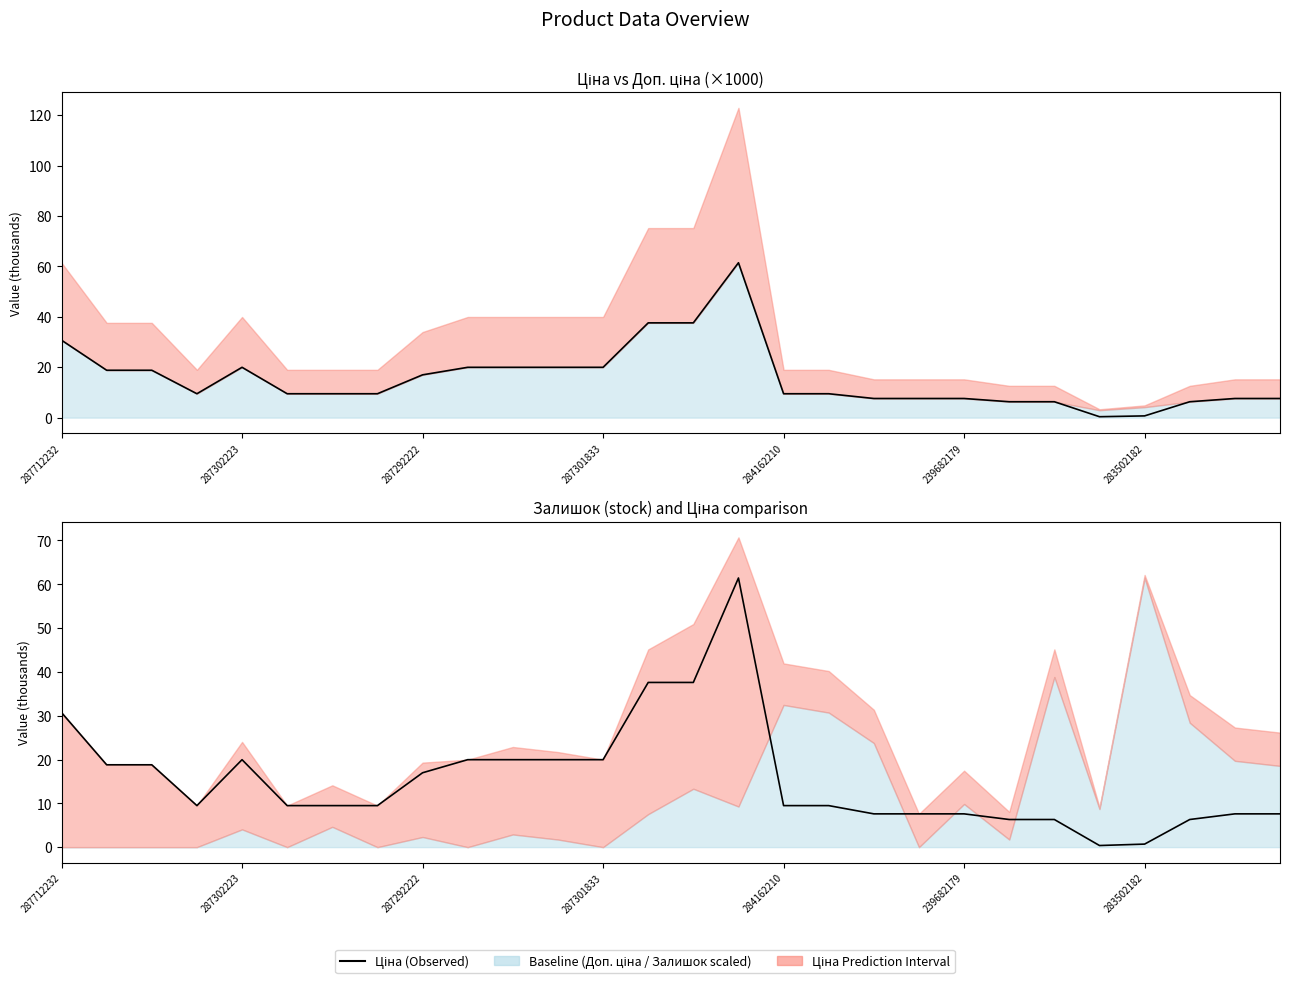

Between 287292222 and 287712232, which is larger?

287712232